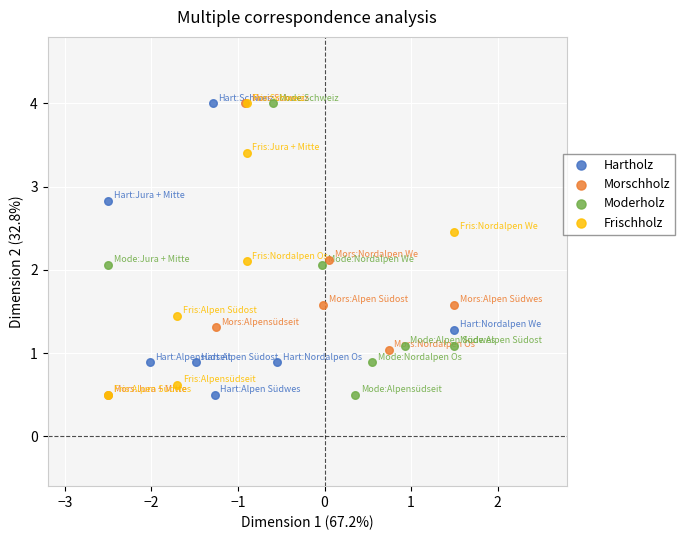

What are all the series names shown in the legend?

Hartholz, Morschholz, Moderholz, Frischholz